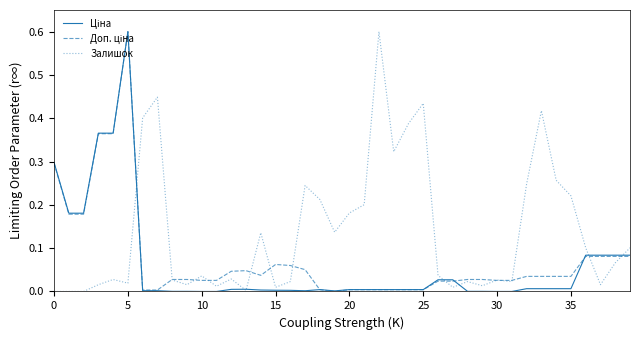

How many lines are shown in the chart?

3